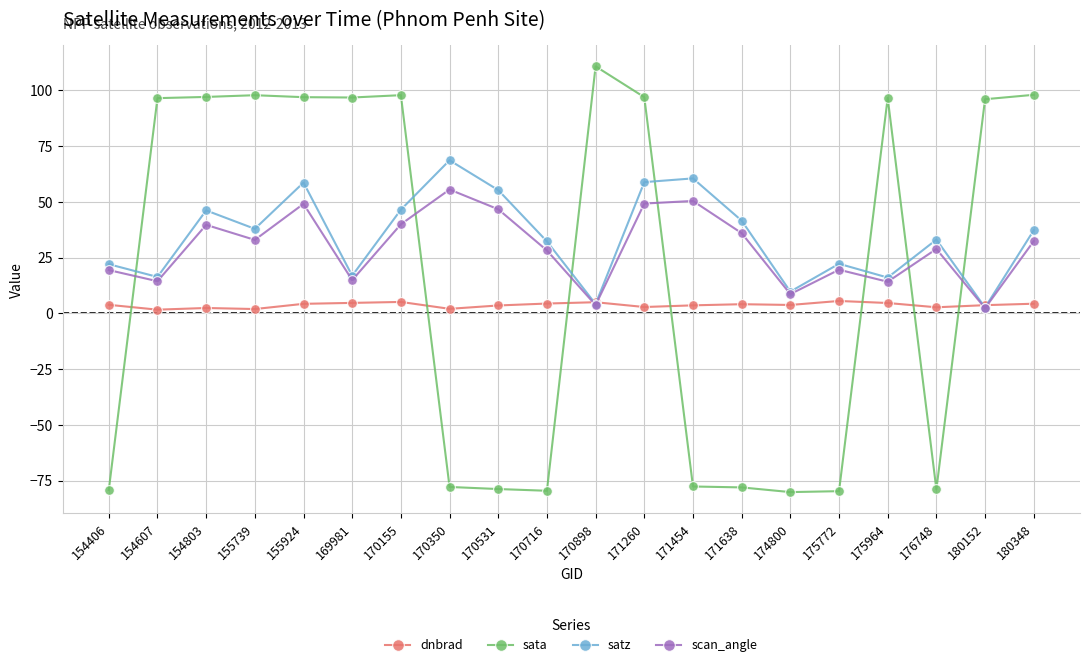

How many interior local valleys does the satz series have?

7